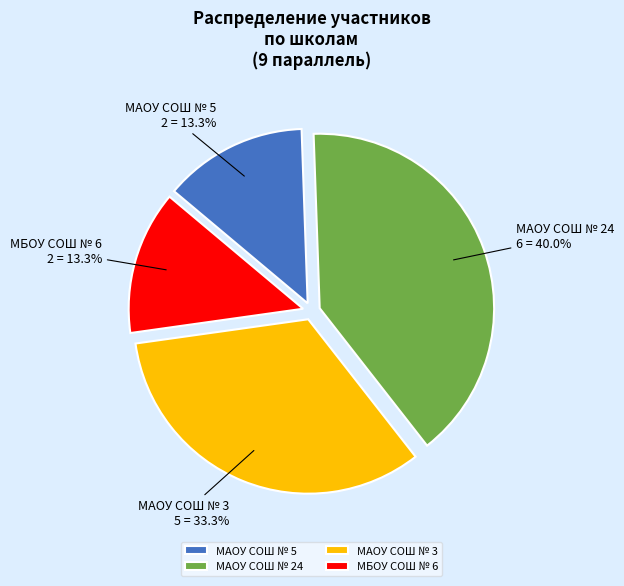

To the nearest percent, what is the difference between the largest and smallest slice percentages?

27%